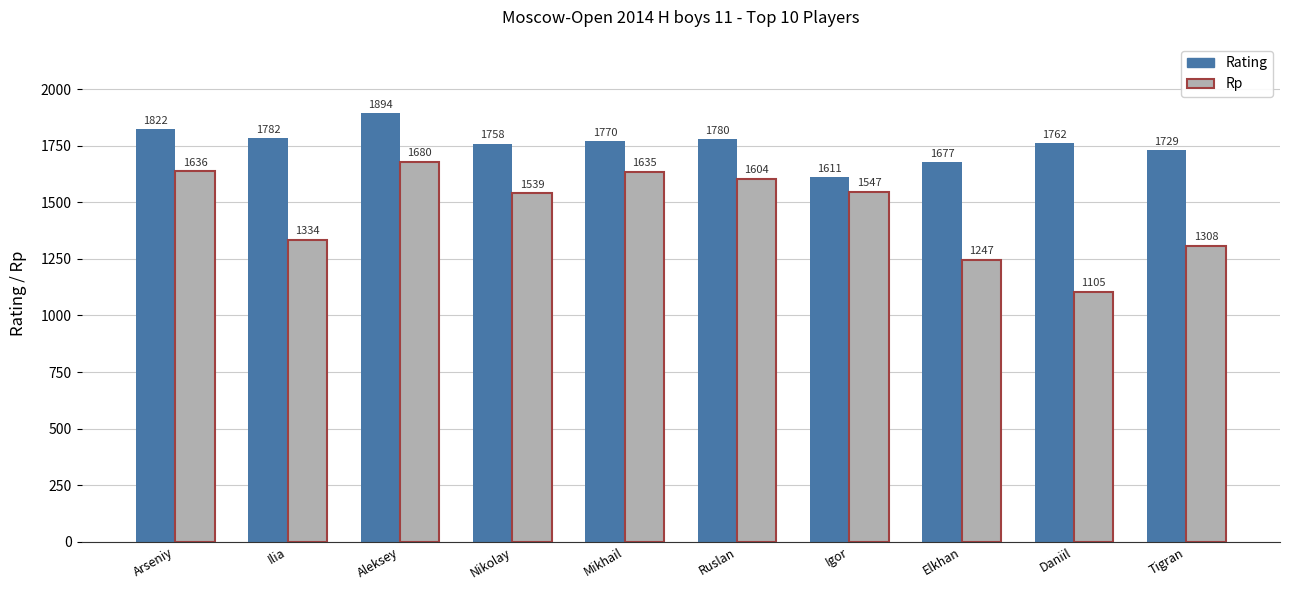

Which series has the widest spread of values?

Rp